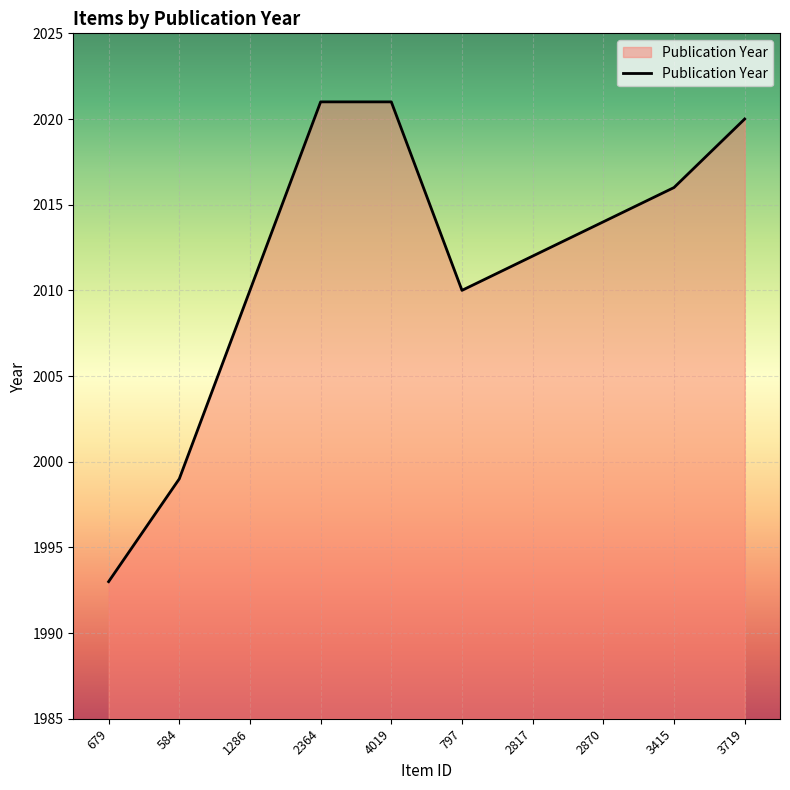

How many lines are shown in the chart?

1